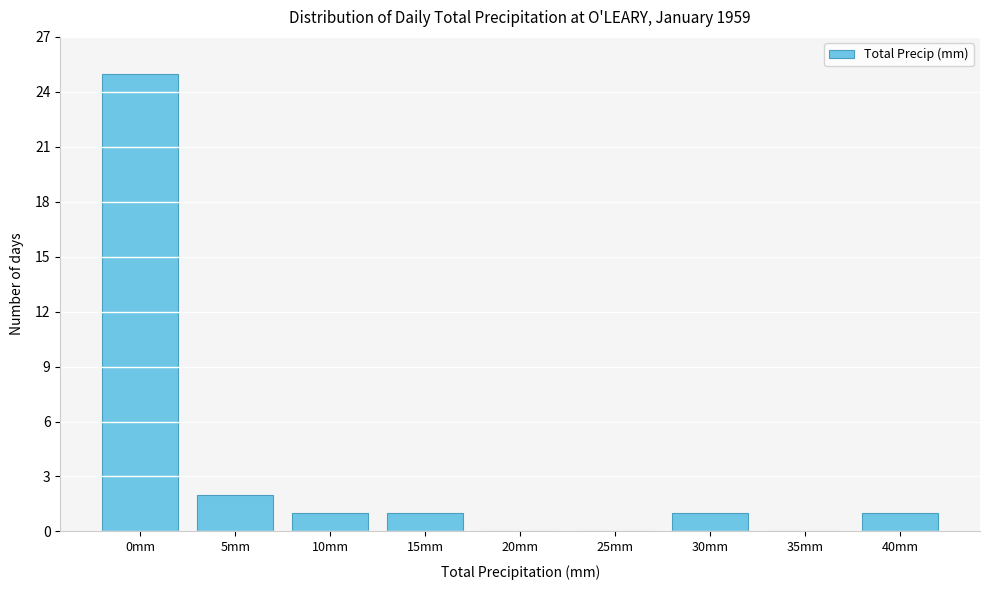

Reading right to left, extract all data points from this chart.

40mm=1	35mm=0	30mm=1	25mm=0	20mm=0	15mm=1	10mm=1	5mm=2	0mm=25